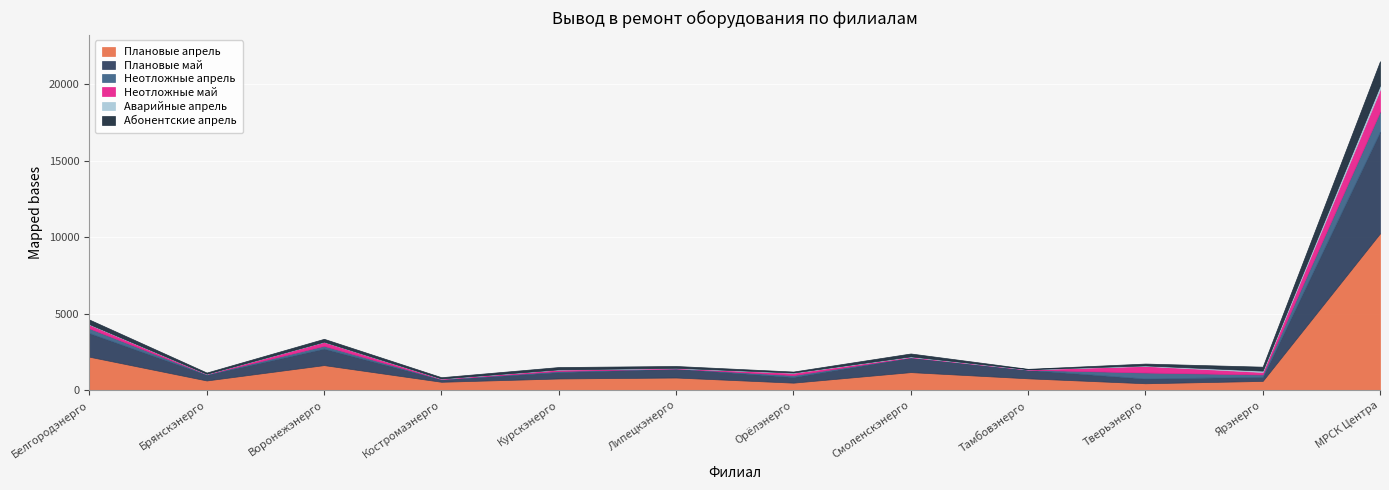

What is the difference between the Аварийные апрель values at МРСК Центра and Липецкэнерго?

259